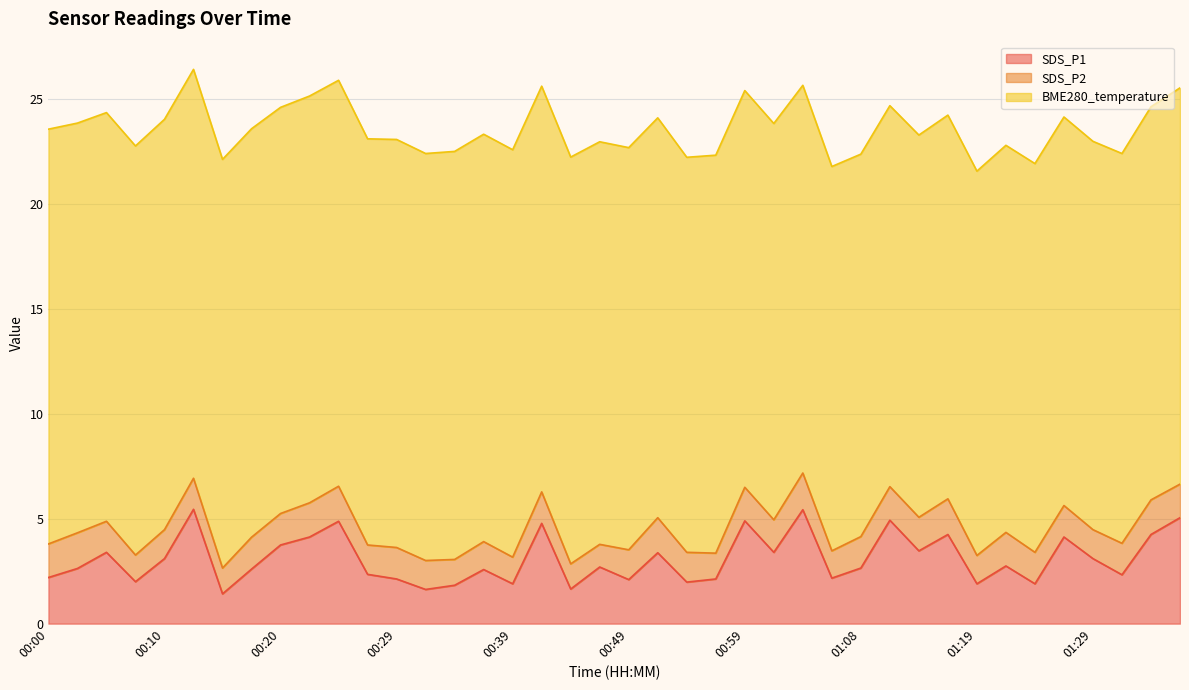

What is the value of the SDS_P1 point at the 12th from the left?

2.4